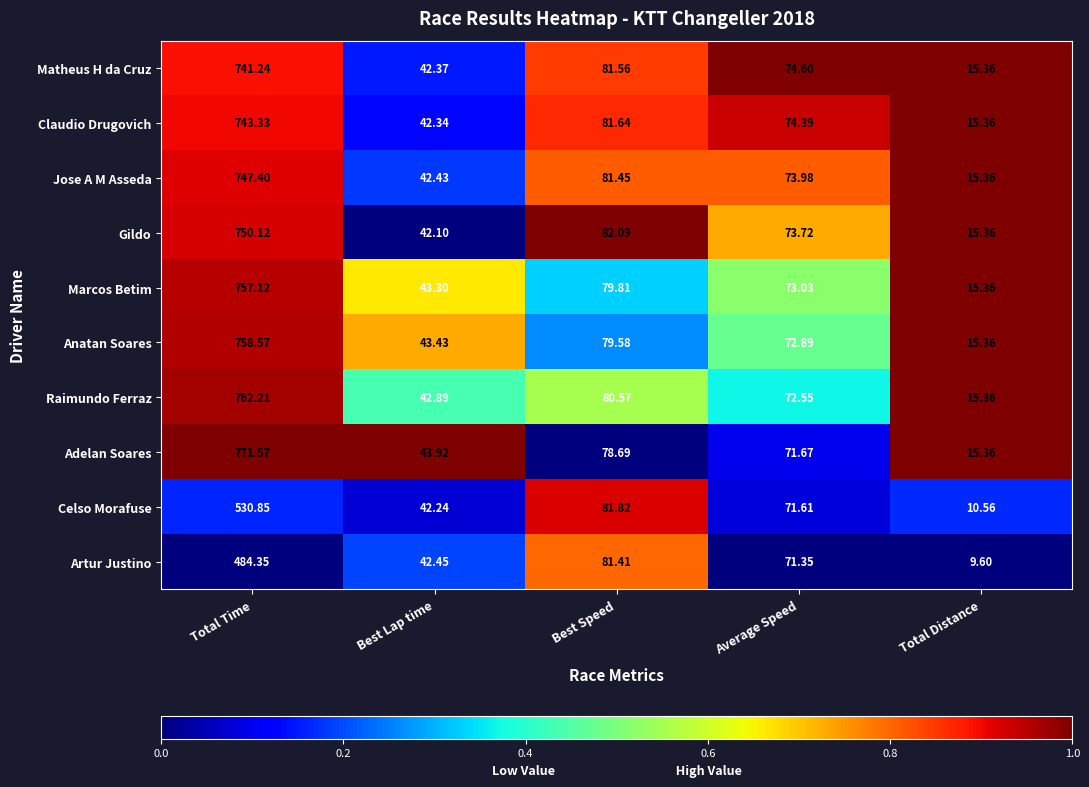

Which series has the largest range (max minus min)?

Adelan Soares